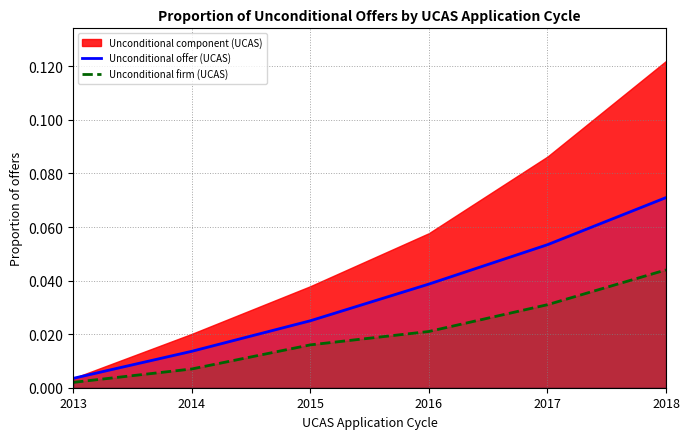

Which category has the lowest value across all series?

2013